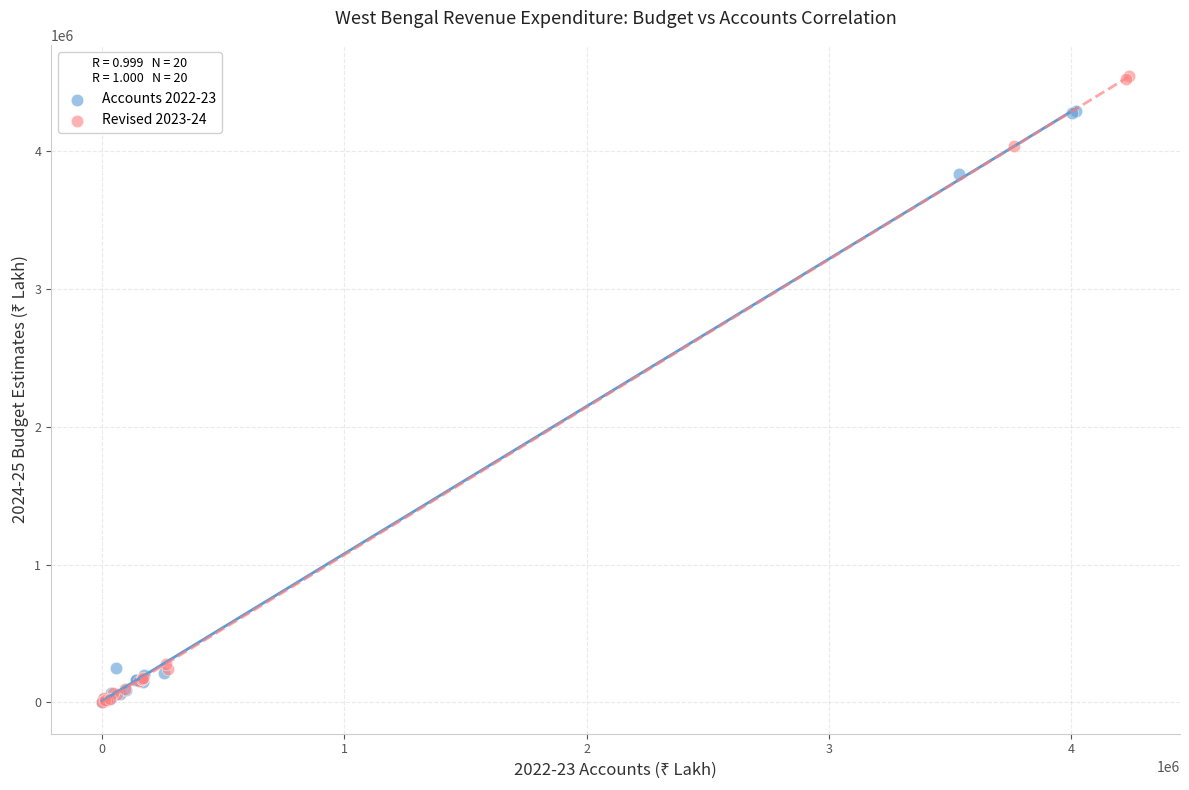

Which series has the largest Y range (max minus min)?

Revised 2023-24